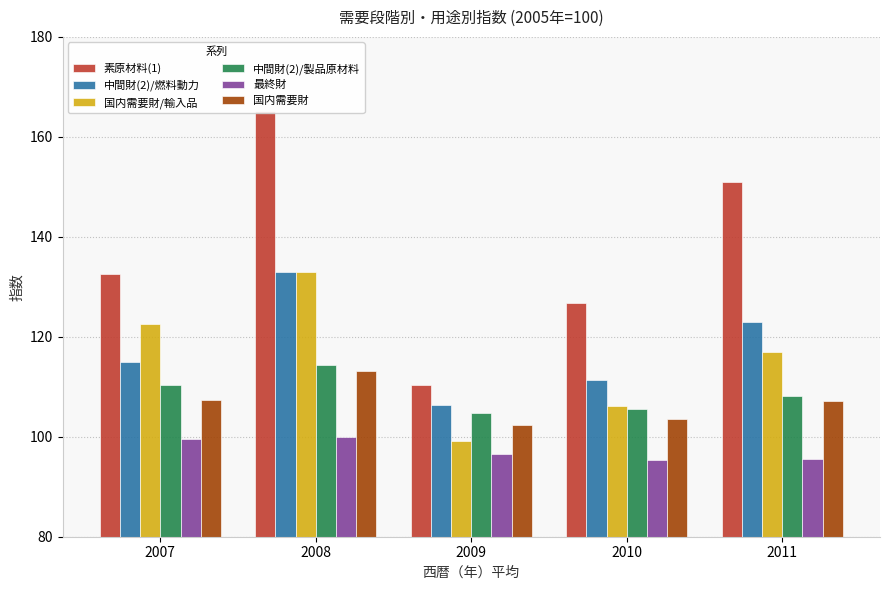

Reading left to right, transcribe all the data shown in this chart.

素原材料(1): 132.6	165.2	110.4	126.7	151.0
中間財(2)/燃料動力: 115.0	132.9	106.4	111.3	122.9
国内需要財/輸入品: 122.5	133.0	99.2	106.2	116.9
中間財(2)/製品原材料: 110.3	114.3	104.8	105.5	108.1
最終財: 99.6	99.9	96.5	95.4	95.5
国内需要財: 107.4	113.2	102.3	103.5	107.2